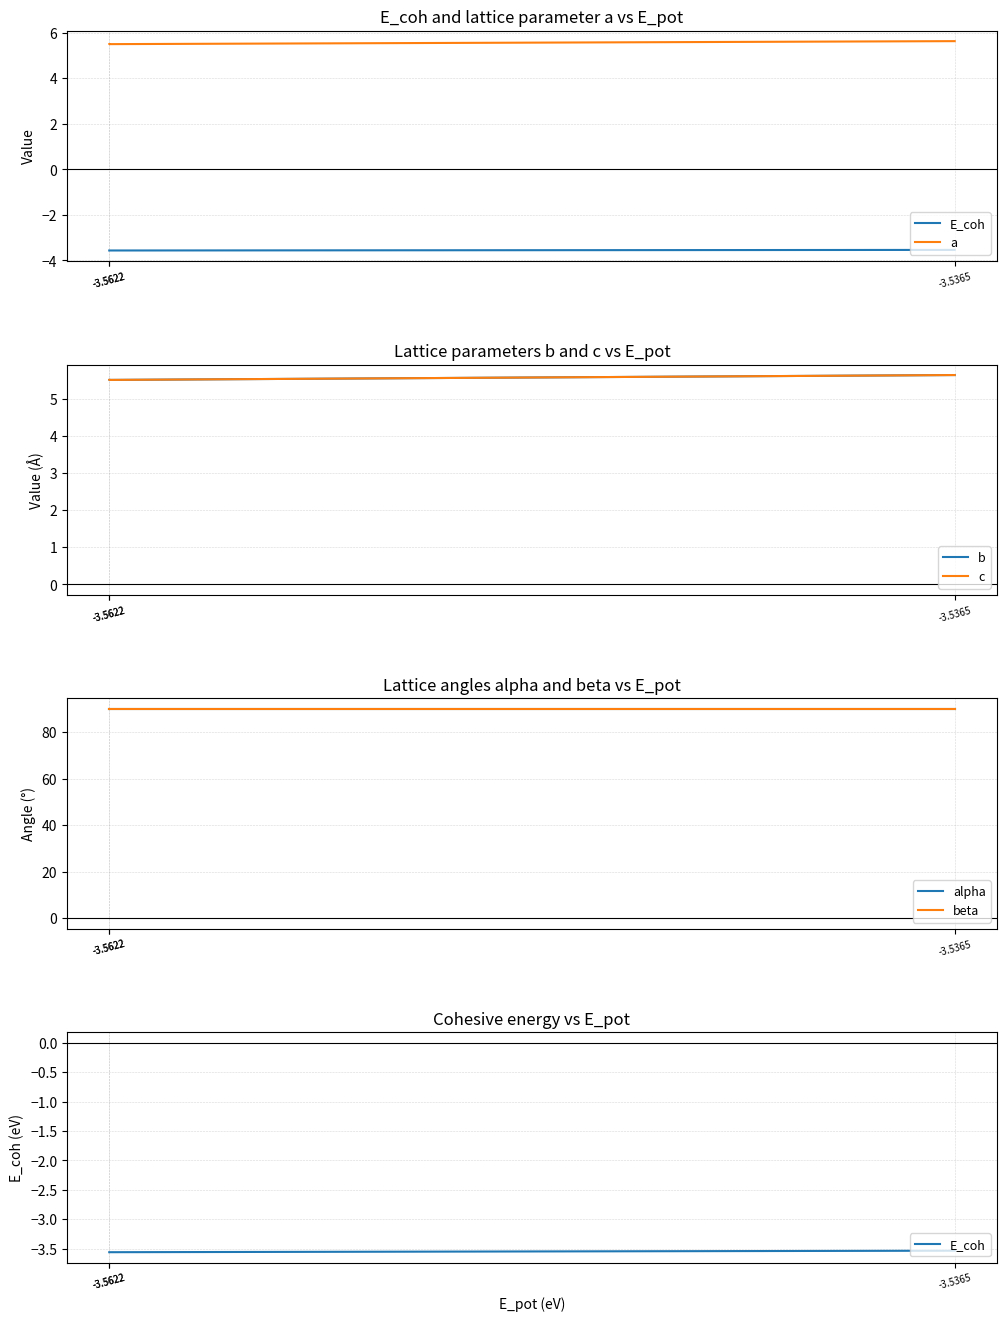

Is the value of b at -3.5365 greater than the value of E_coh at -3.5365?

Yes